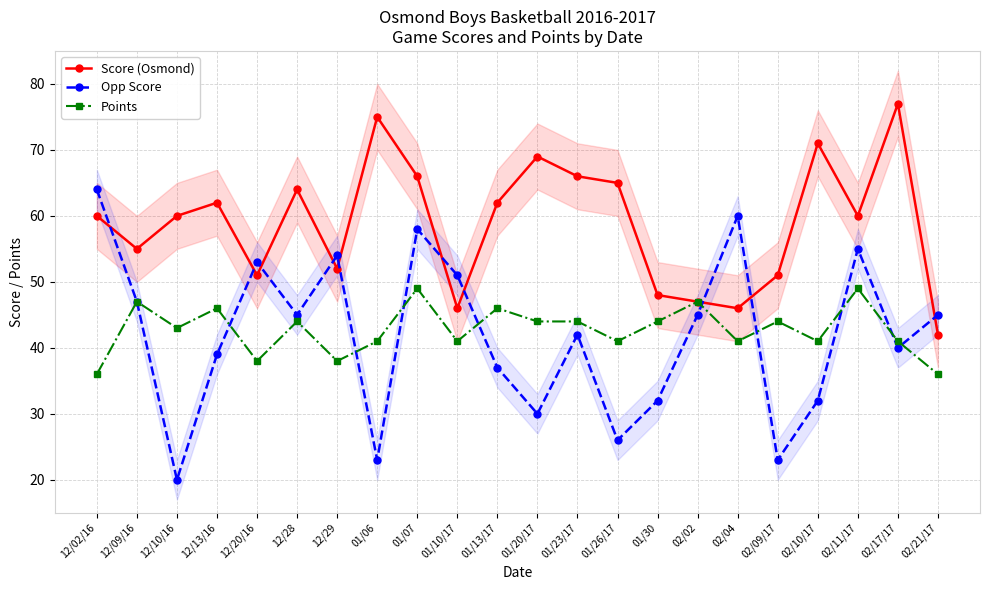

Which category has the lowest value in the Opp Score series?

12/10/16